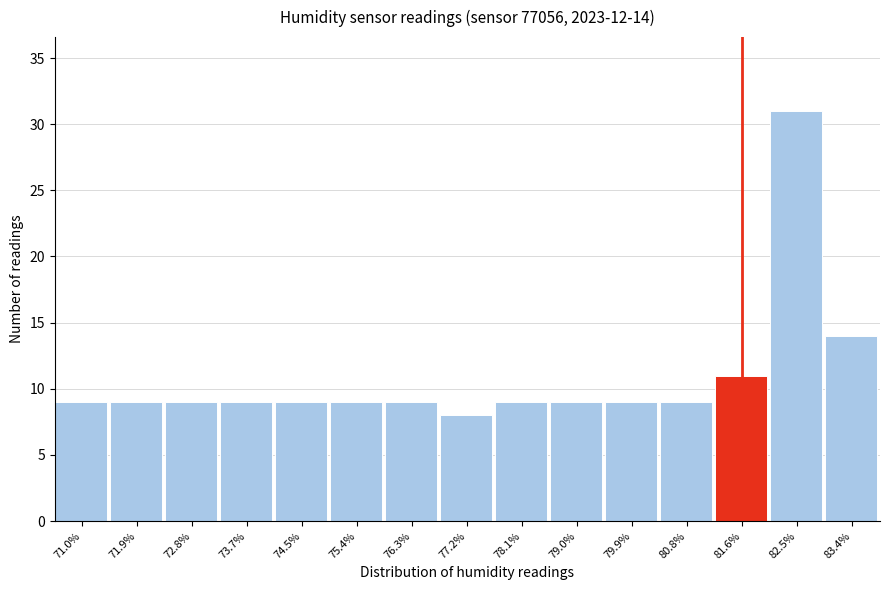

Reading left to right, what are all the values shown in this chart?

9	9	9	9	9	9	9	8	9	9	9	9	11	31	14